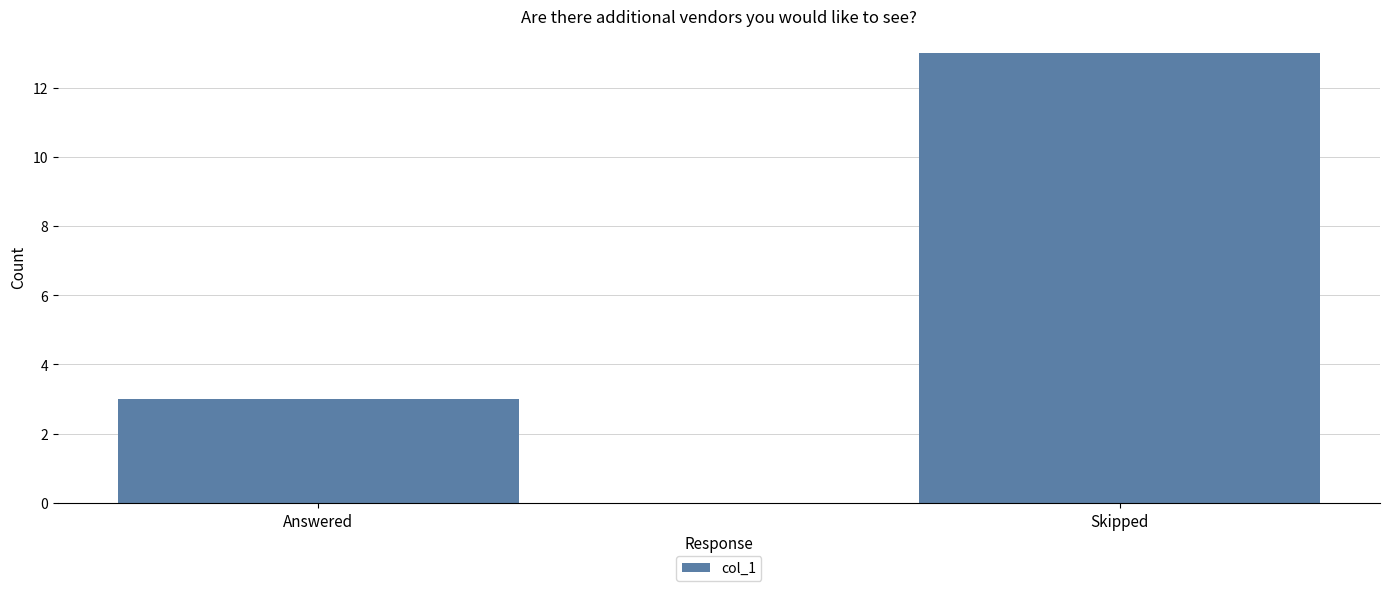

Between Skipped and Answered, which is larger?

Skipped